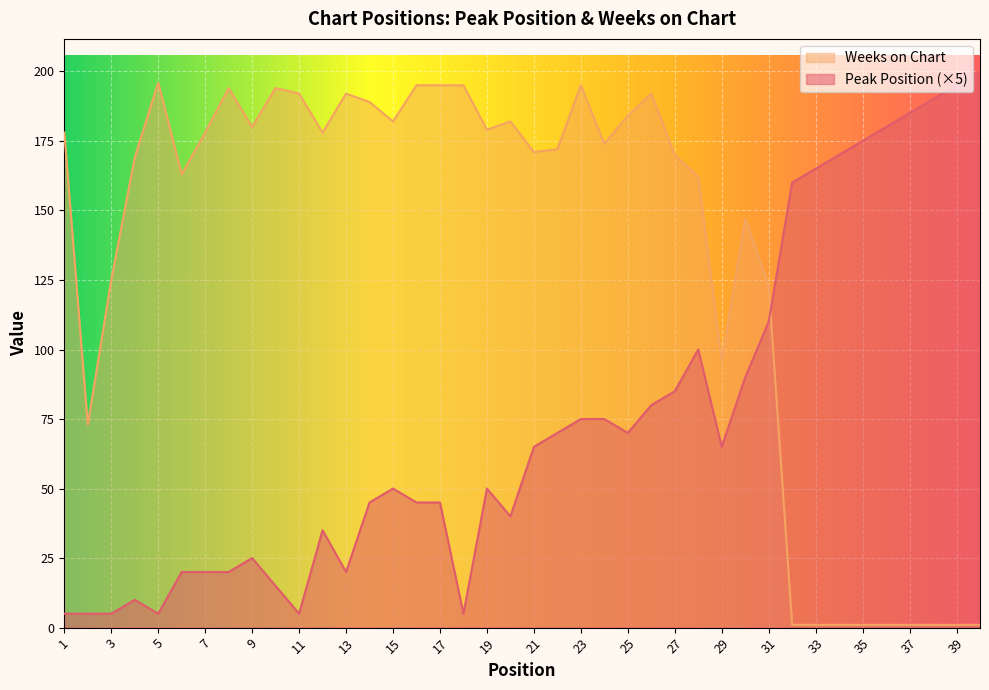

How many data points in Peak Position are less than 65?

20